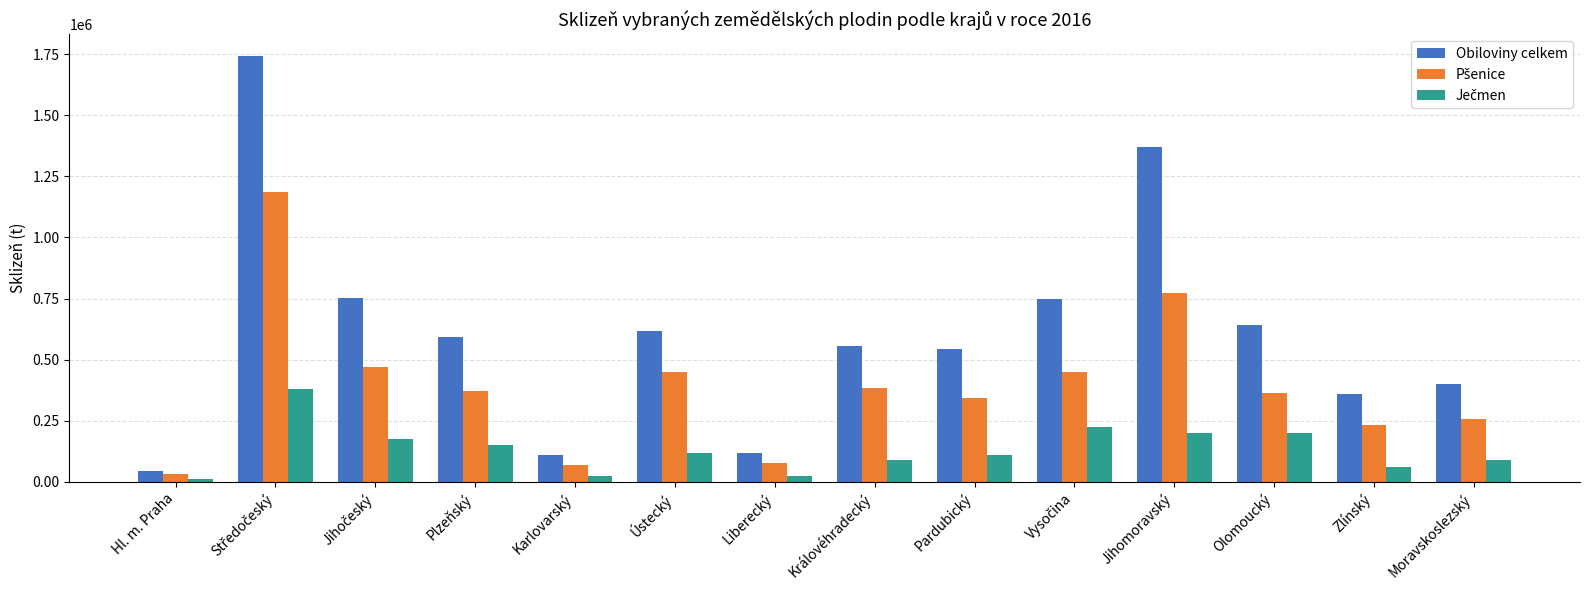

True or false: Obiloviny celkem has a value of 210196.1 at Ústecký.

False